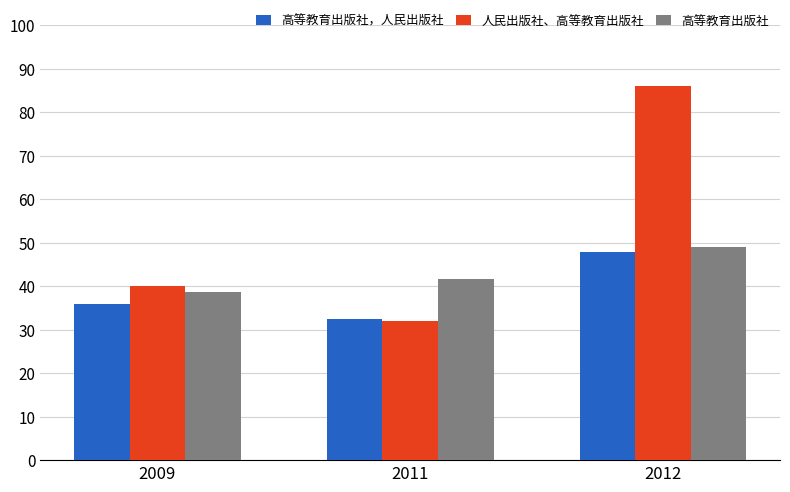

Count the number of data series in this chart.

3